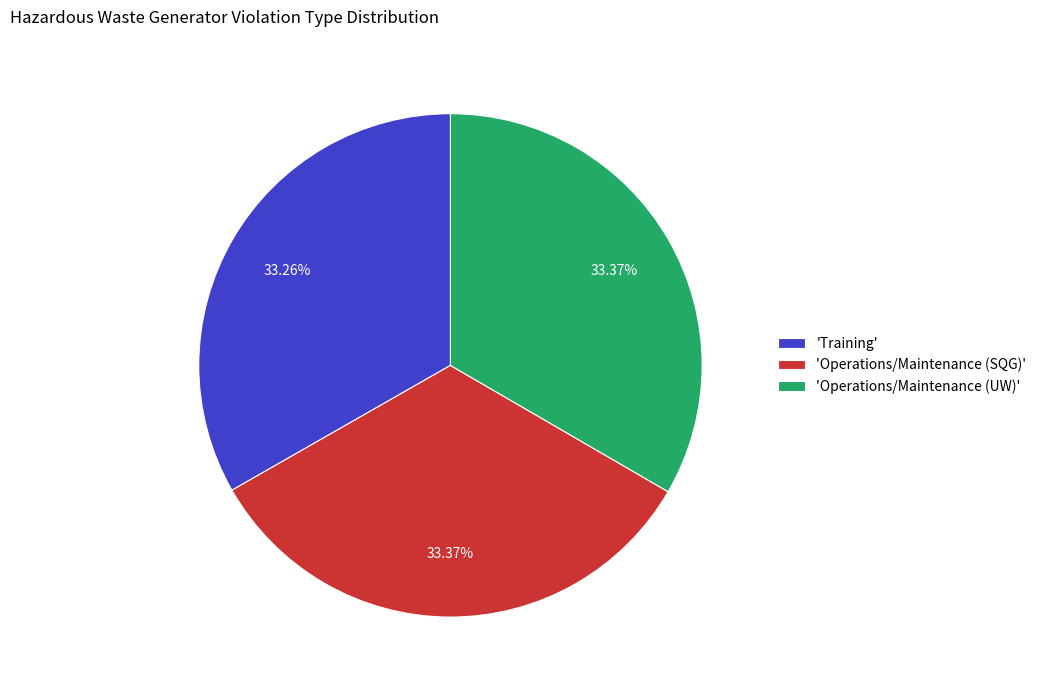

Is there a majority slice in this chart?

No